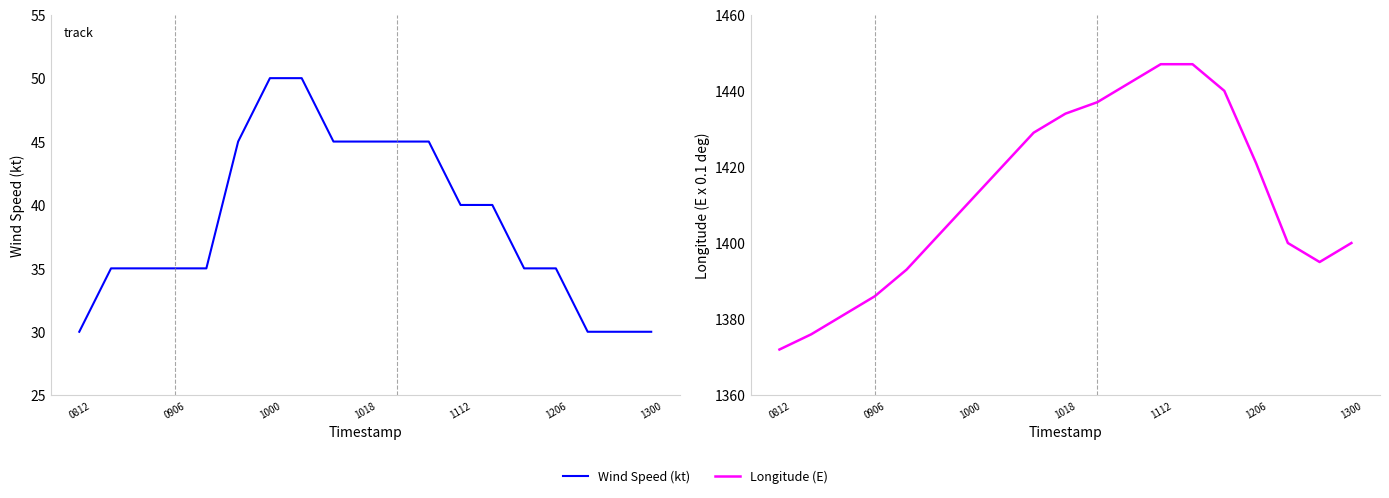

What is the label of the 14th point from the left?

13